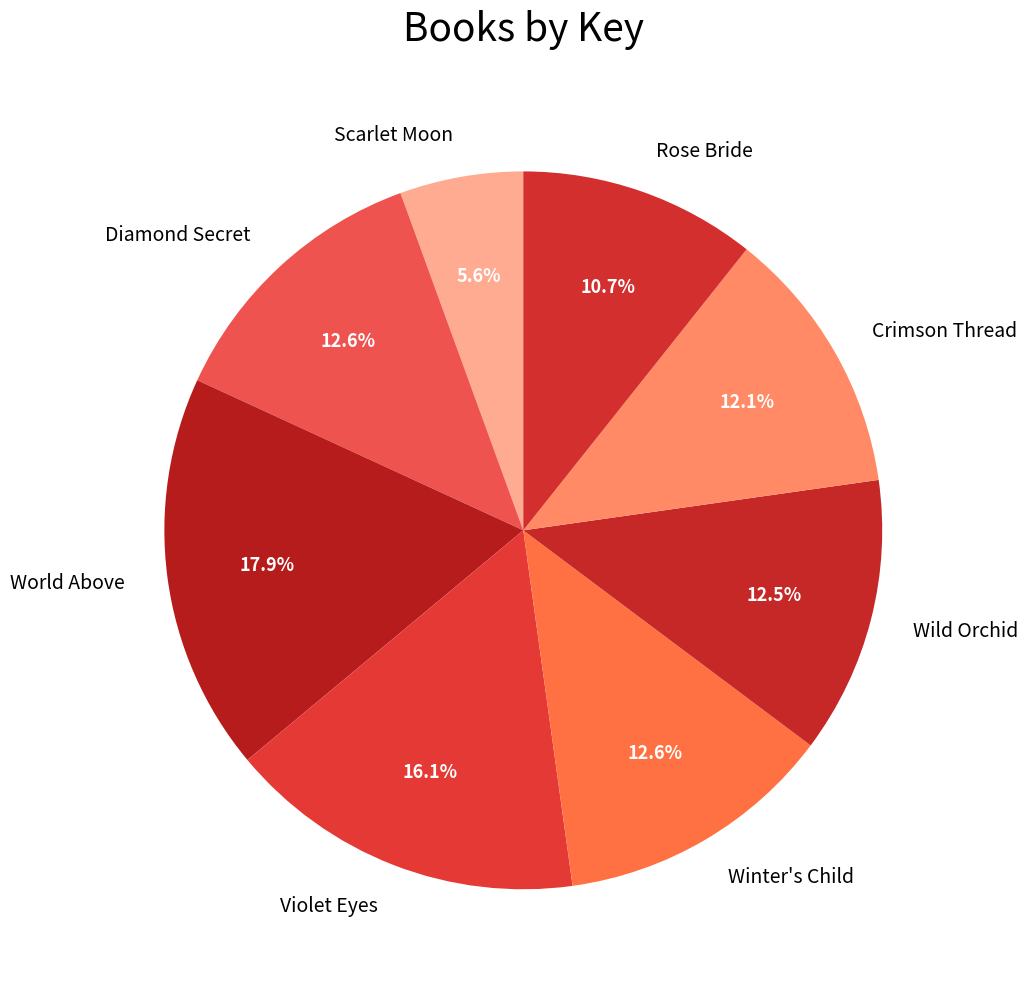

Which slice is the smallest?

Scarlet Moon